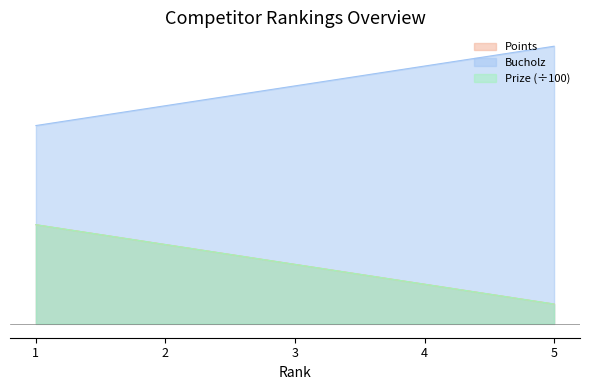

How many Prize values are between 4 and 8?

3